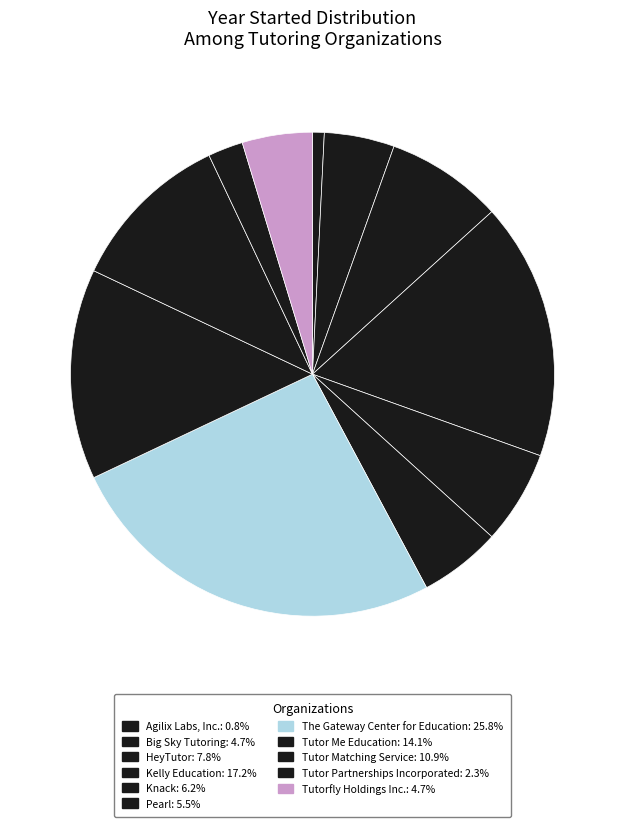

How many segments does this pie chart have?

11